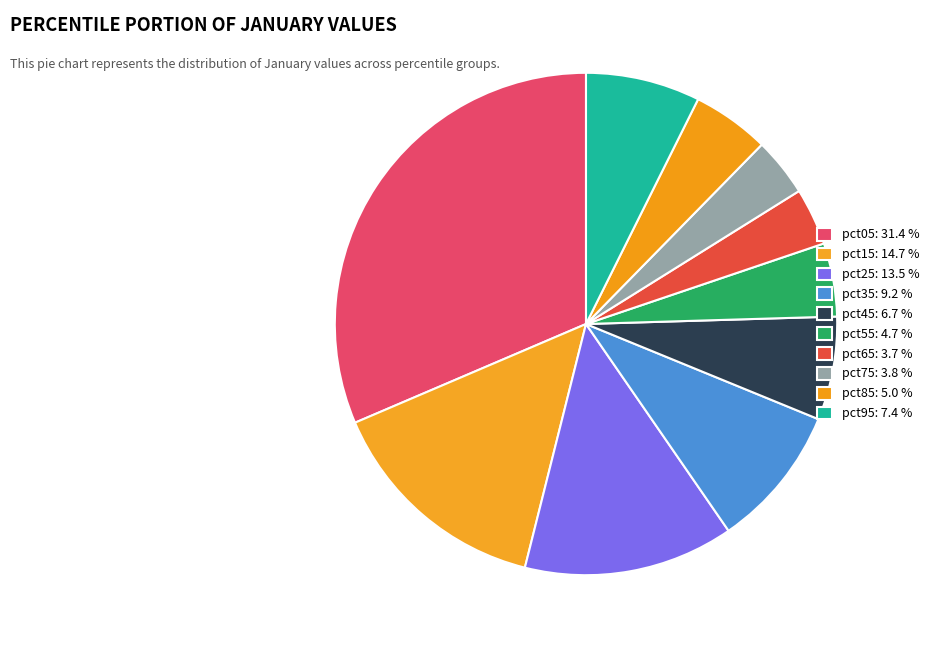

To the nearest percent, what portion does pct35 represent?

9%